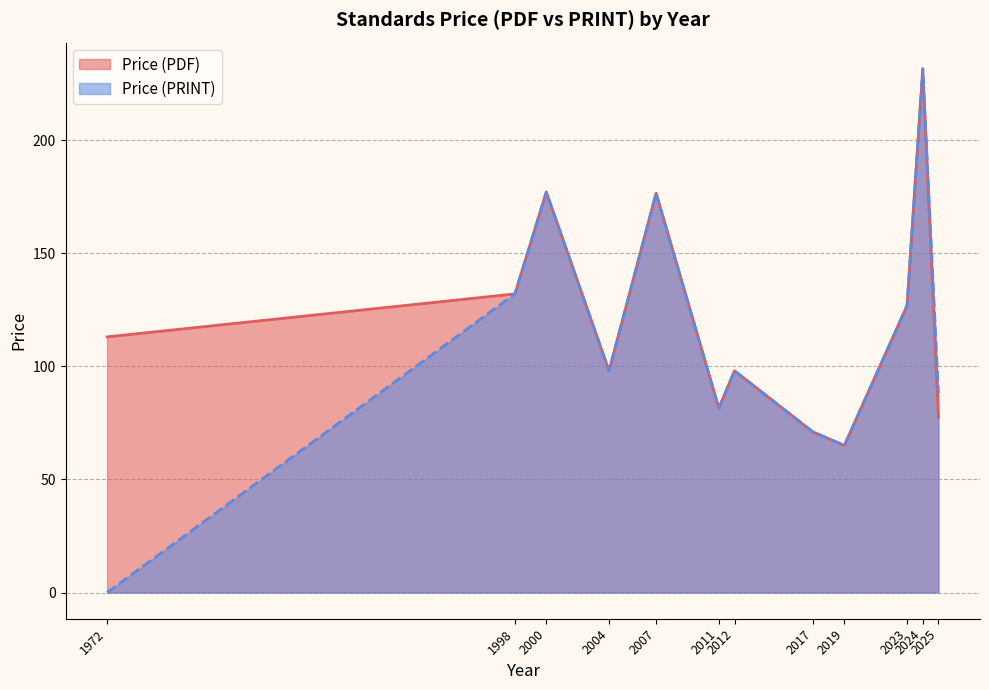

What is the maximum value shown in the chart?

231.5